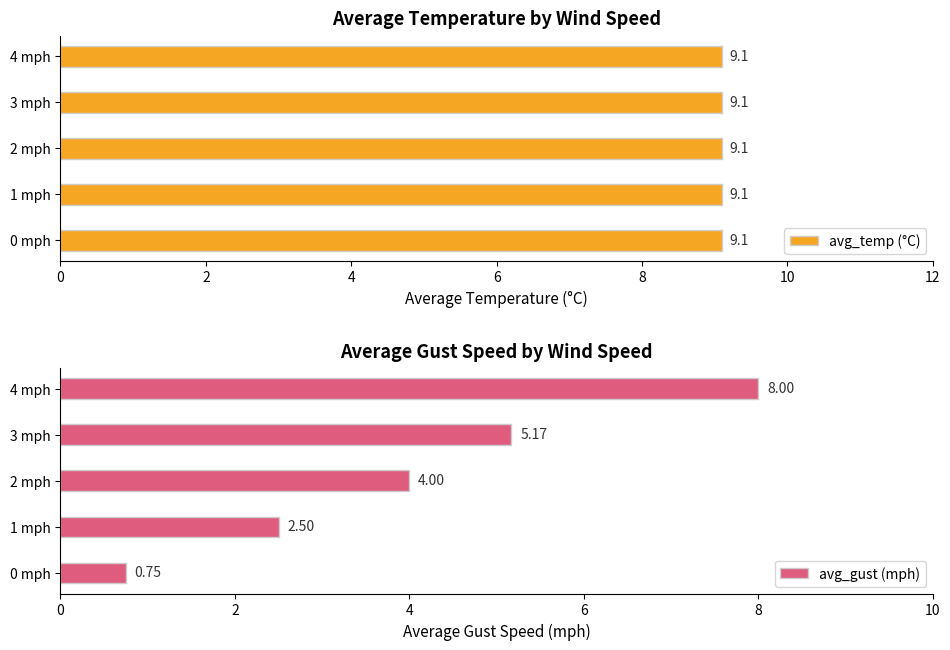

Rank the categories by avg_gust (mph) value from lowest to highest.

0 mph, 1 mph, 2 mph, 3 mph, 4 mph